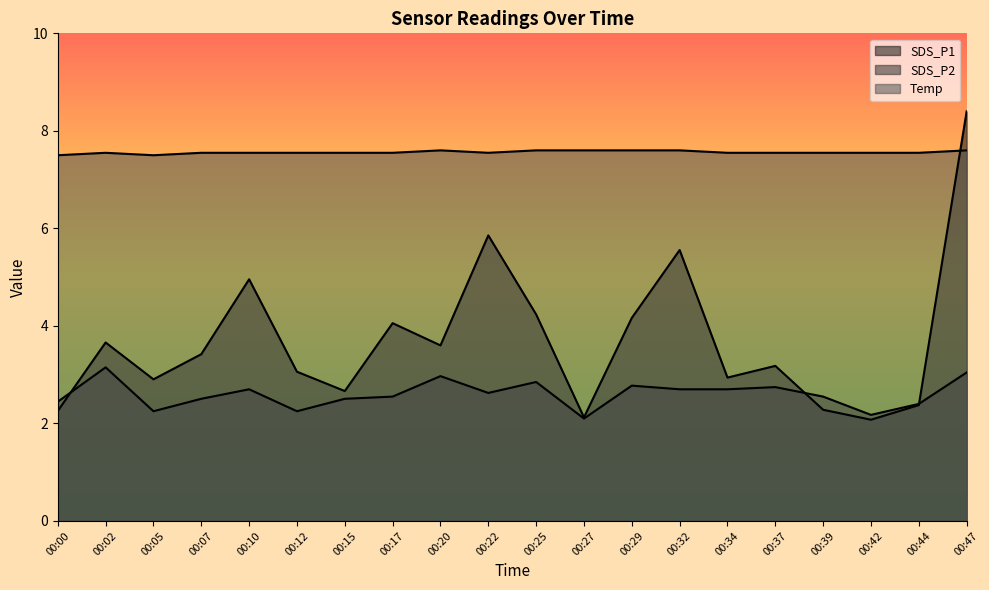

At which category is the sum across all series the highest?

00:47